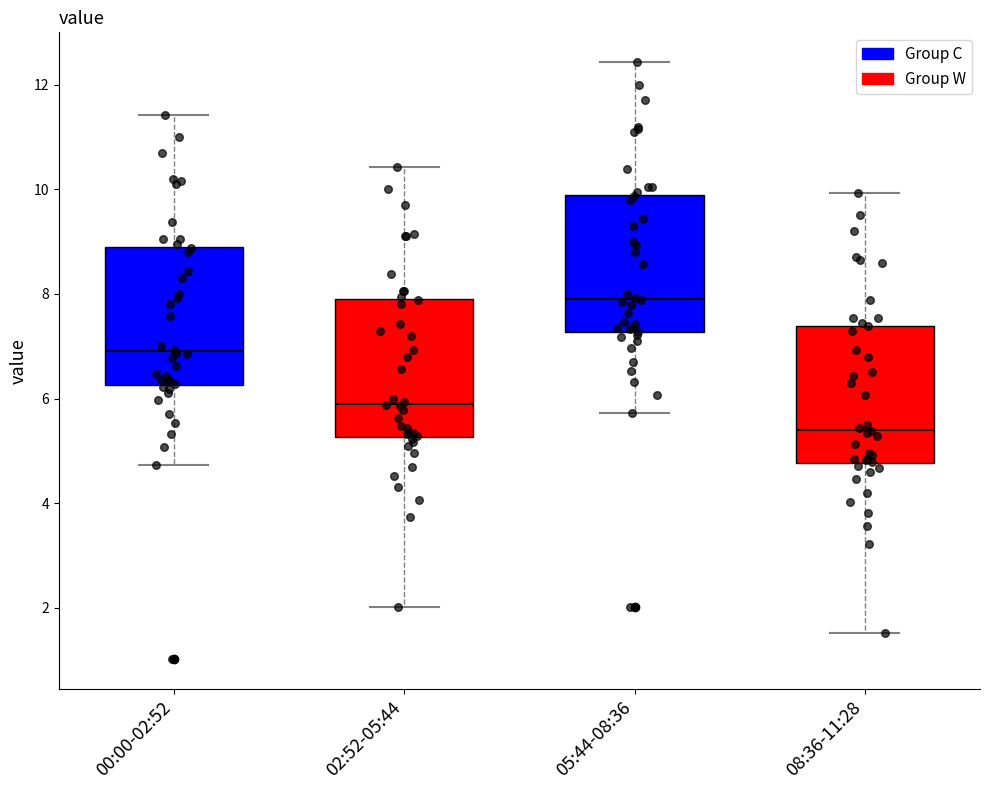

Reading left to right, transcribe this box plot: for each box, give where its median line is, the range the box spans, and where its two whiskers end, as read against the y-axis. The values are not printed on the chart, so give them approximately, as read against the axis.

00:00-02:52: median 7.0, box 6.2 to 8.8, whiskers 4.8 to 11.4
02:52-05:44: median 6.0, box 5.2 to 7.8, whiskers 2.0 to 10.4
05:44-08:36: median 8.0, box 7.2 to 9.8, whiskers 5.8 to 12.4
08:36-11:28: median 5.4, box 4.8 to 7.4, whiskers 1.6 to 10.0